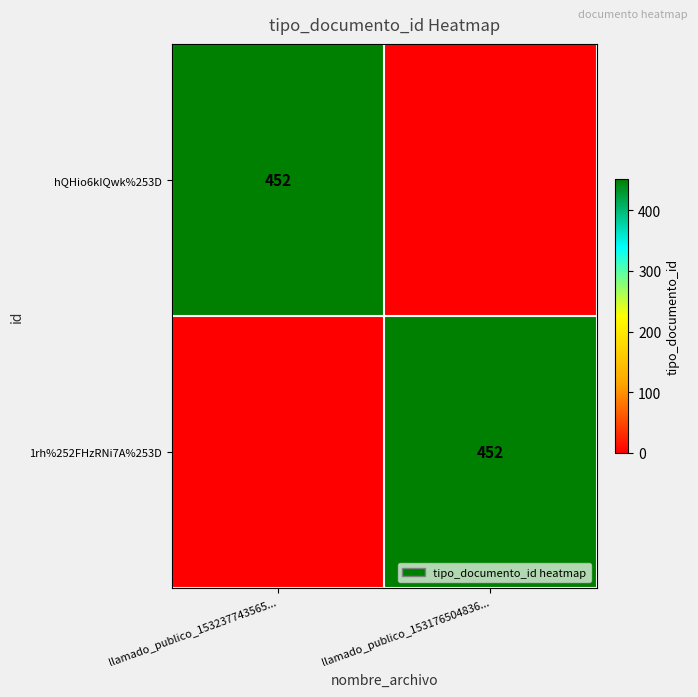

The value of hQHio6kIQwk%253D at llamado_publico_153237743565... is 452. True or false?

True